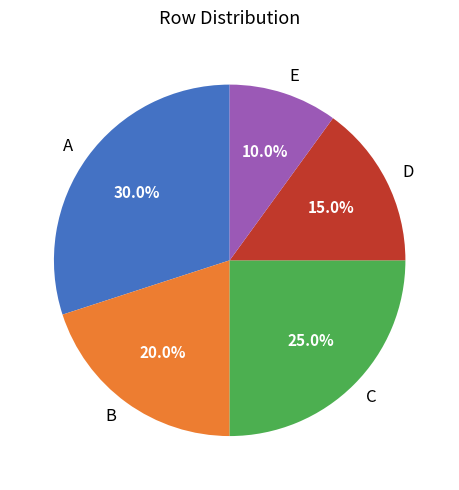

Rank the categories by value from lowest to highest.

E, D, B, C, A